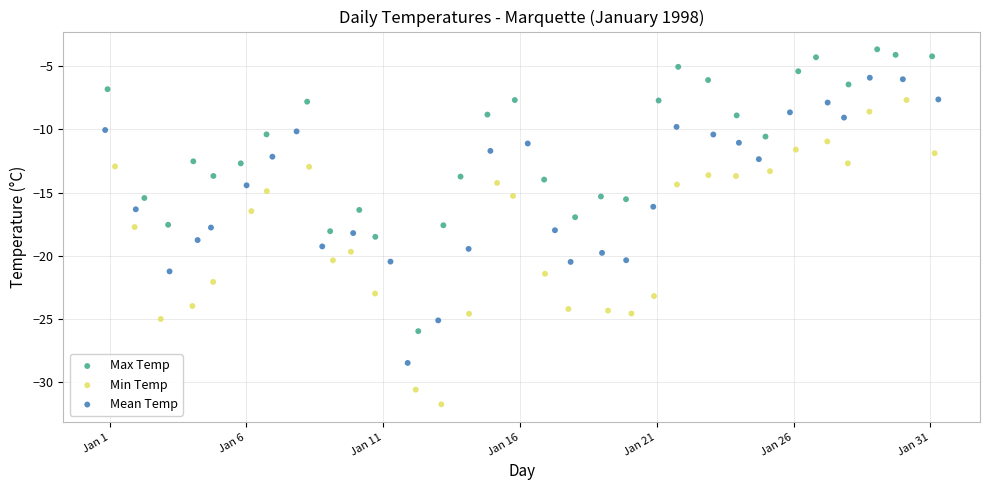

Which series reaches the maximum Y coordinate?

Max Temp